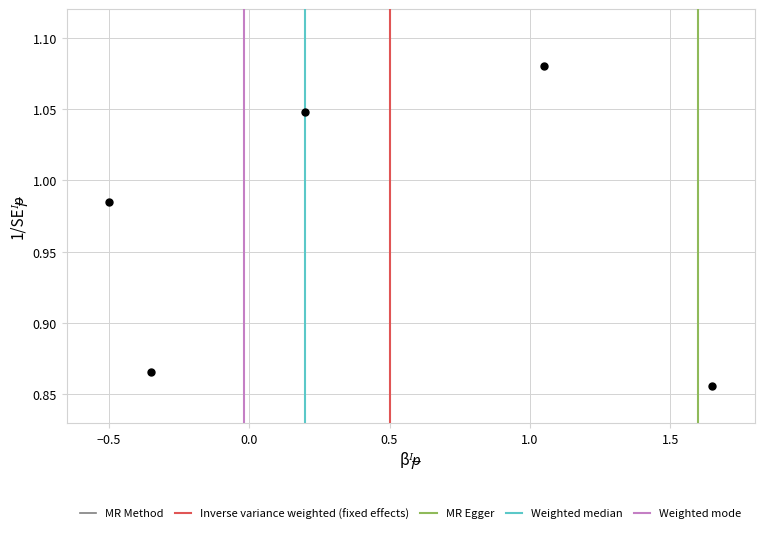

What is the range of X values (max minus min)?

2.1